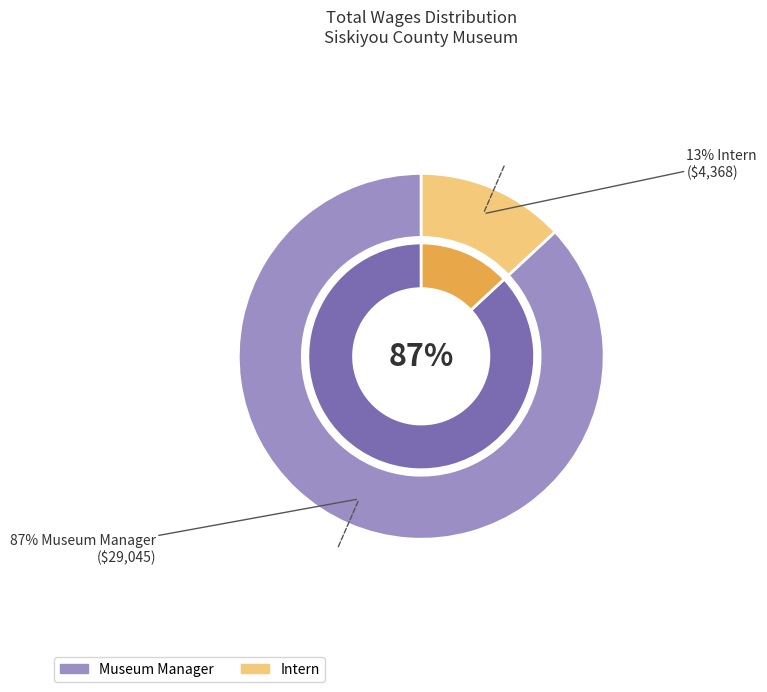

To the nearest percent, what is the difference between the Intern and Museum Manager slice percentages?

74%